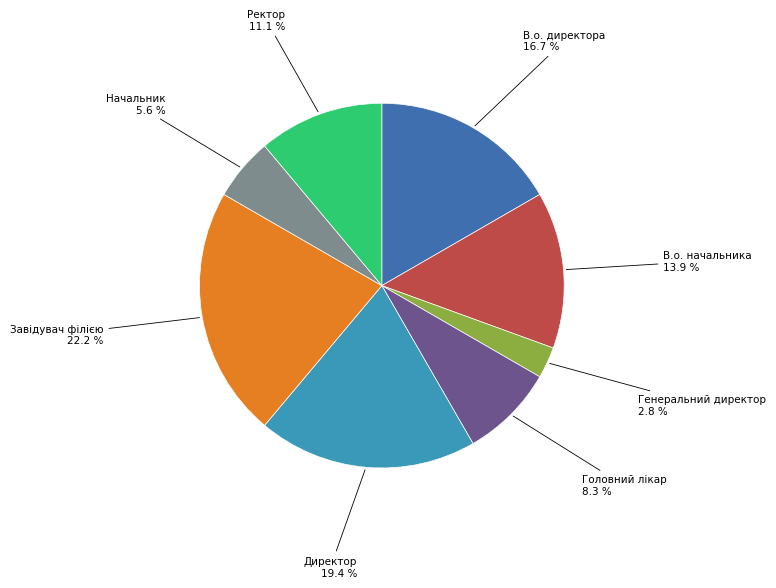

To the nearest percent, what portion does Завідувач філією represent?

22%